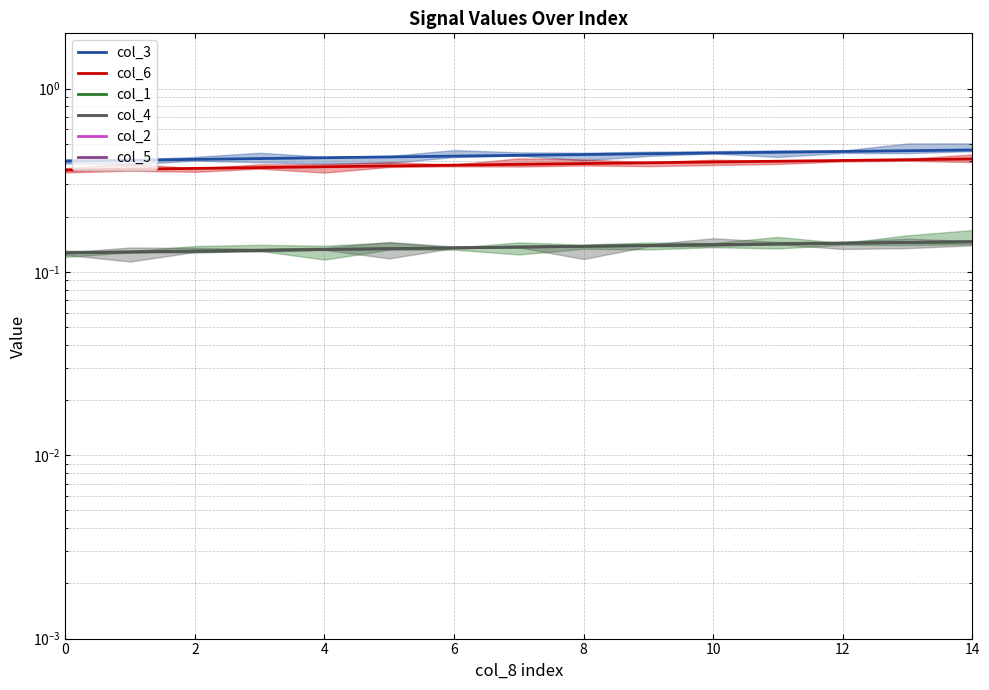

What is the sum of the col_3 values at 6 and 11?

0.9